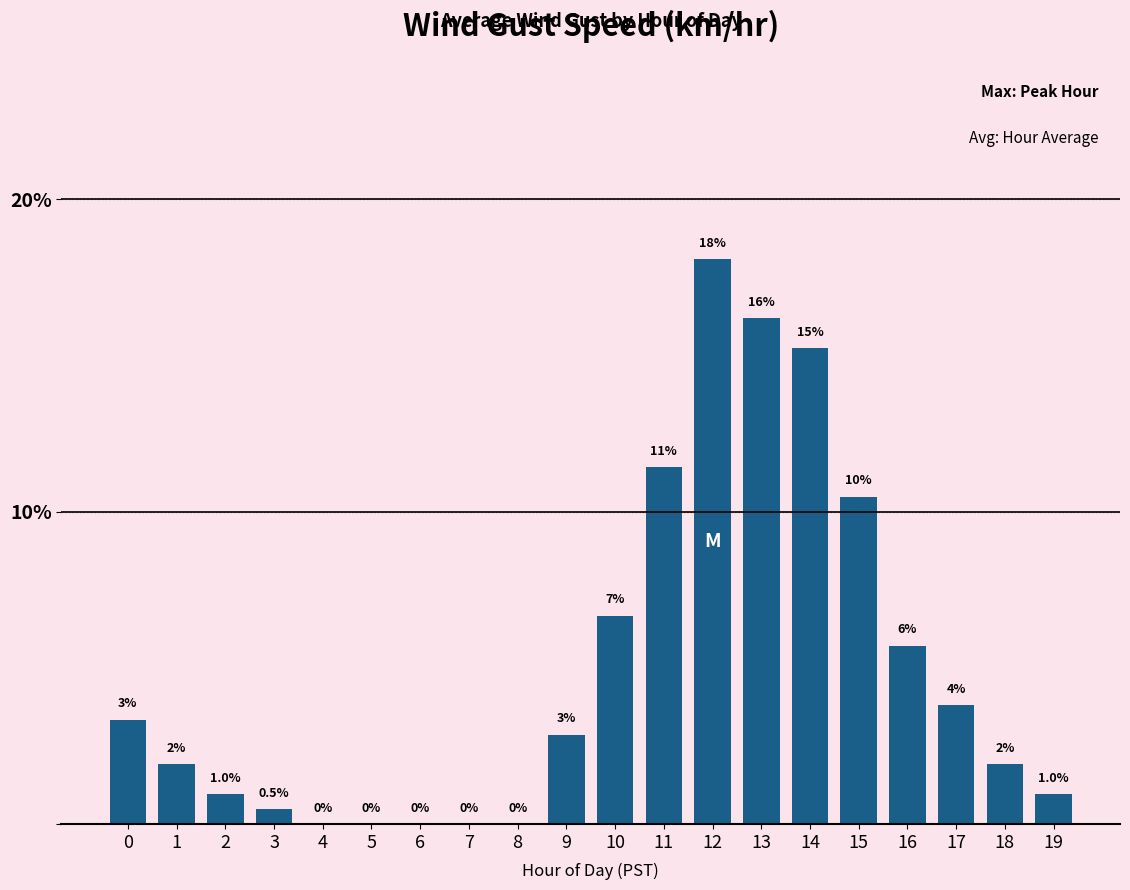

Rank the categories by value from lowest to highest.

4, 5, 6, 7, 8, 3, 2, 19, 1, 18, 9, 0, 17, 16, 10, 15, 11, 14, 13, 12